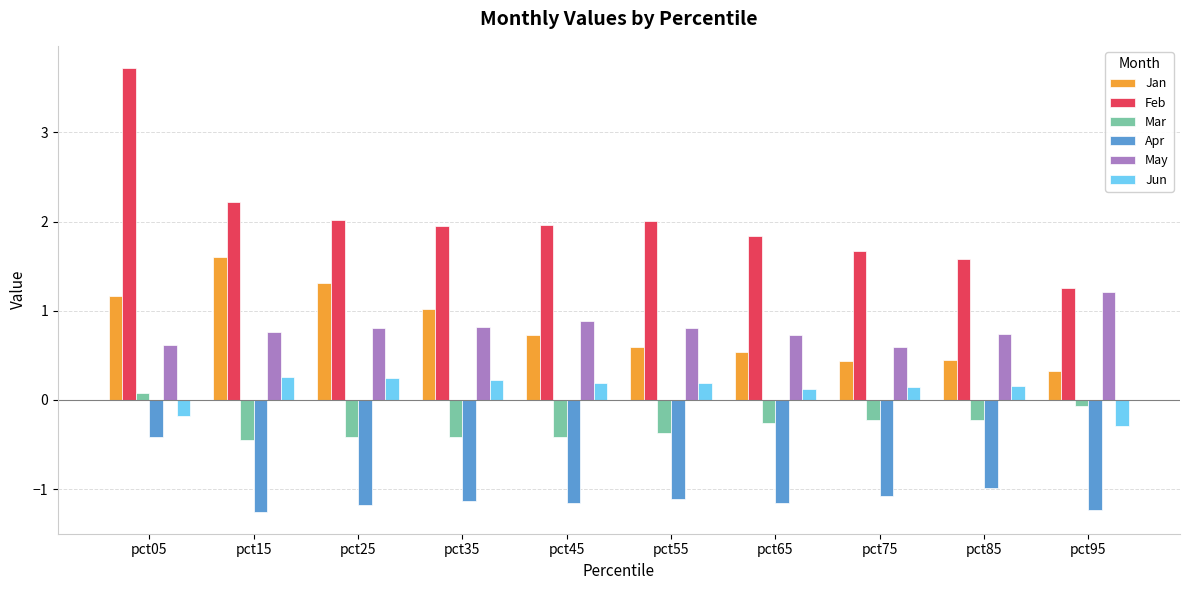

Which category has the highest value across all series?

pct05